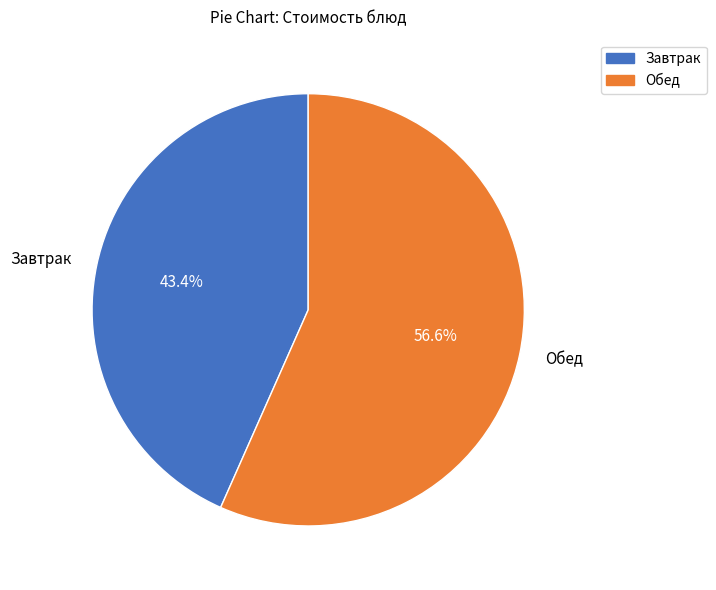

Between Завтрак and Обед, which is larger?

Обед